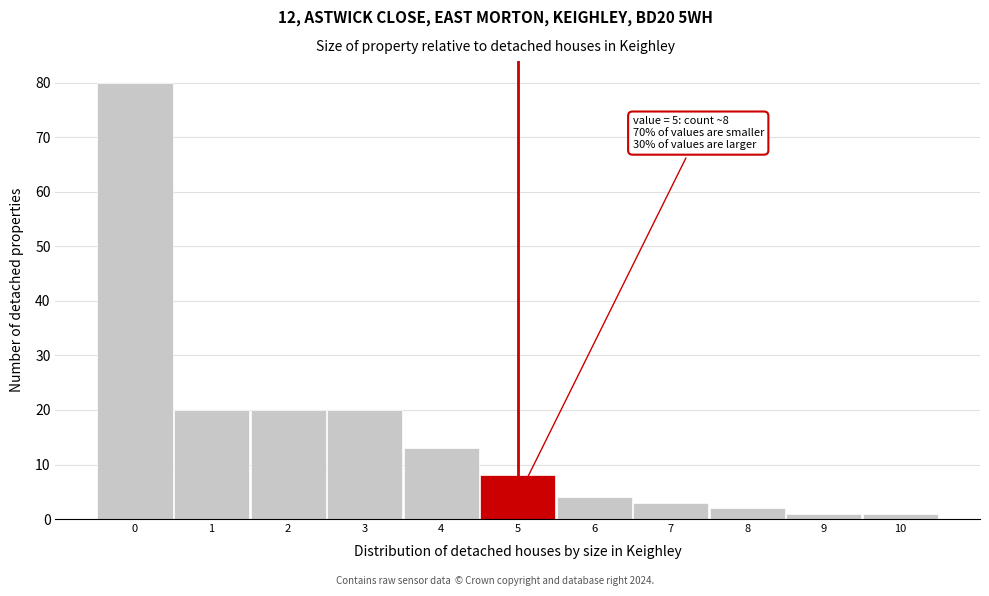

Over which range of the x-axis is the bar tallest?

-0.5 to 0.5